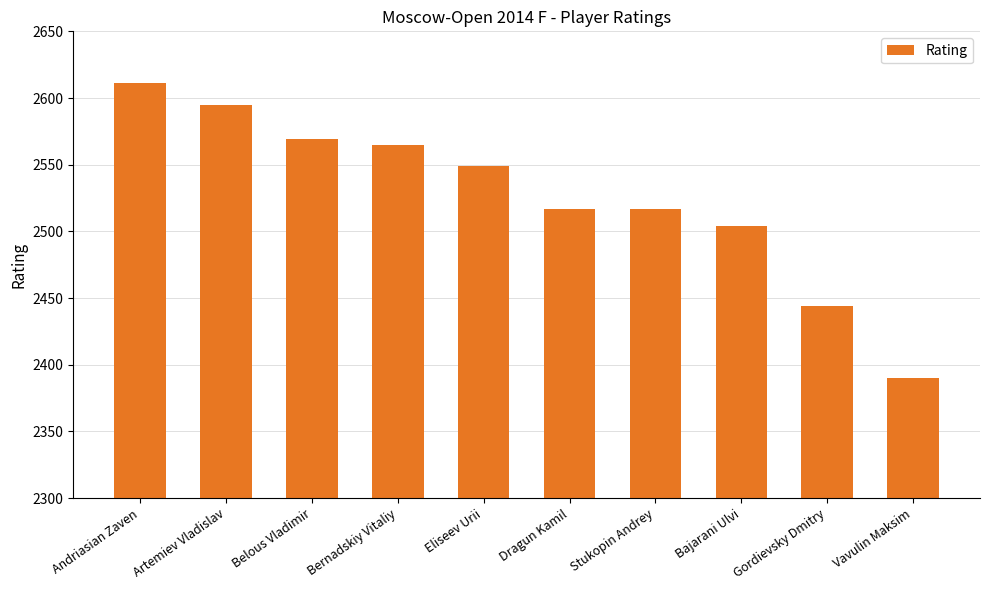

The chart shows a value of 4523 at Bernadskiy Vitaliy. True or false?

False